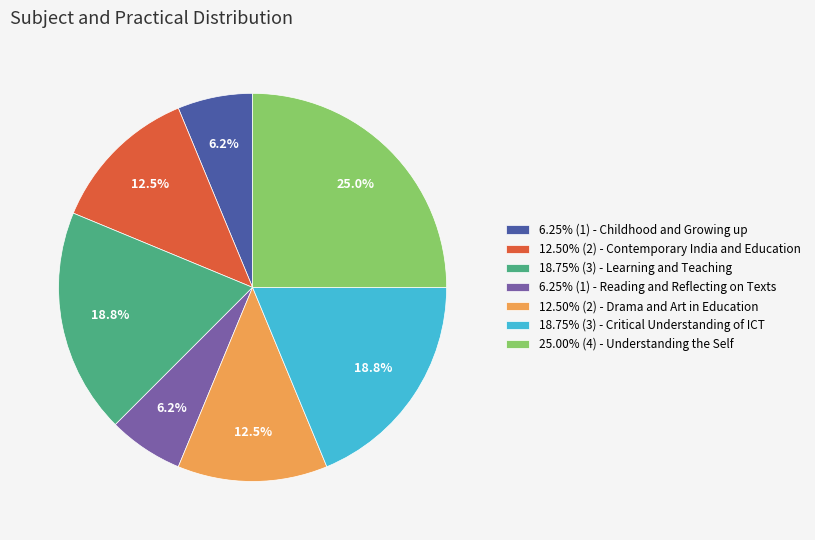

Approximately how many times larger is the value at 12.50% (2) - Contemporary India and Education compared to 18.75% (3) - Learning and Teaching?

0.7